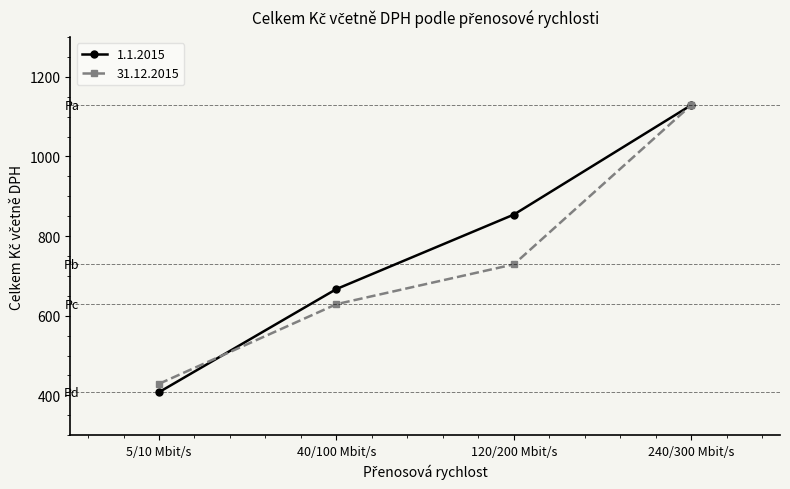

Reading left to right, extract all data points from this chart.

1.1.2015: 408	667	854	1129
31.12.2015: 429	629	729	1129